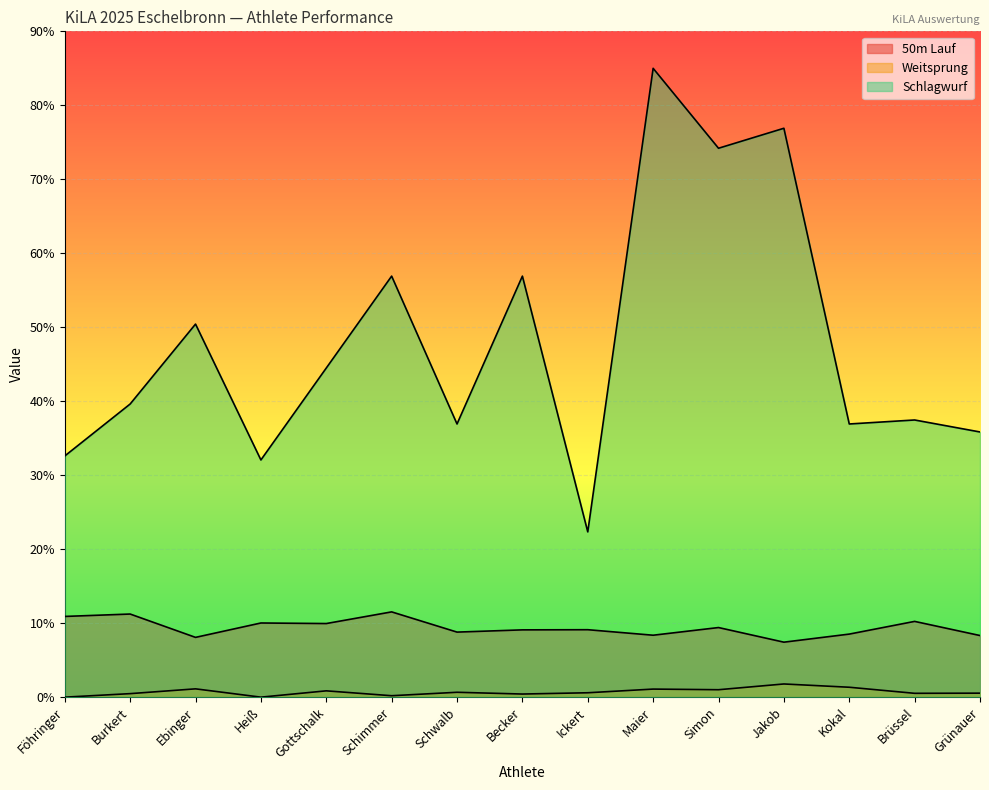

Which series has the widest spread of values?

Schlagwurf